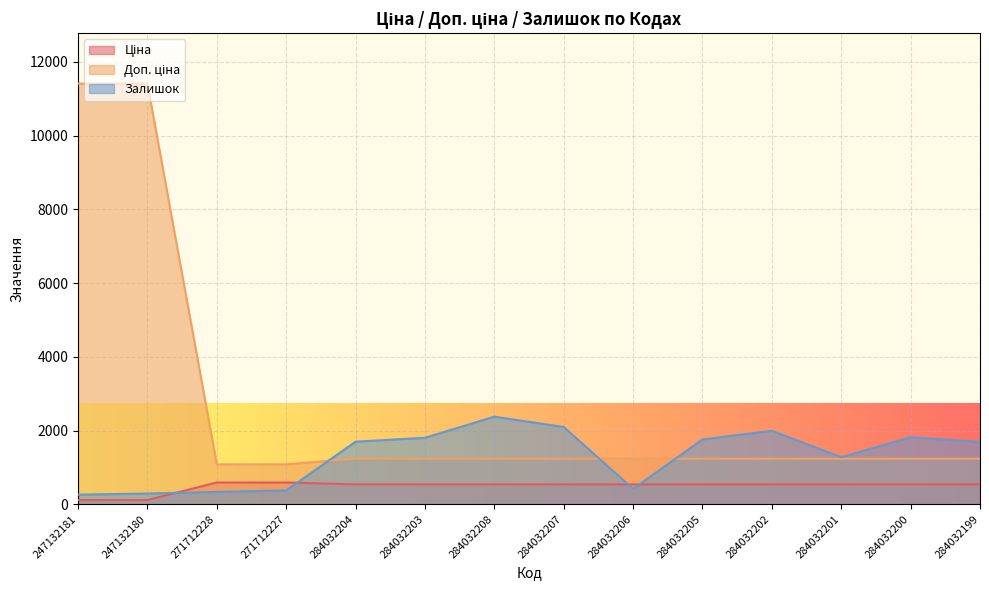

The value of Ціна at 284032201 is 888.1. True or false?

False